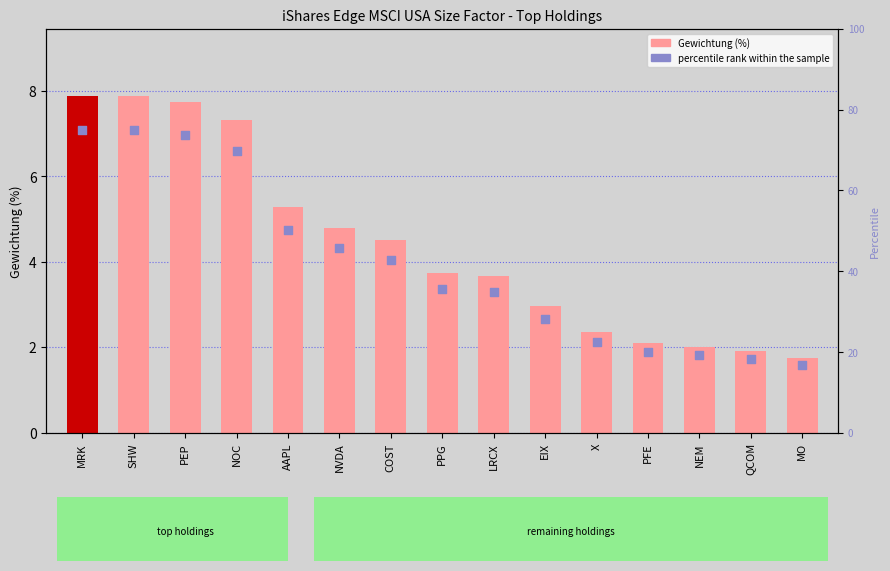

What is the total value across all series at NVDA?

50.5